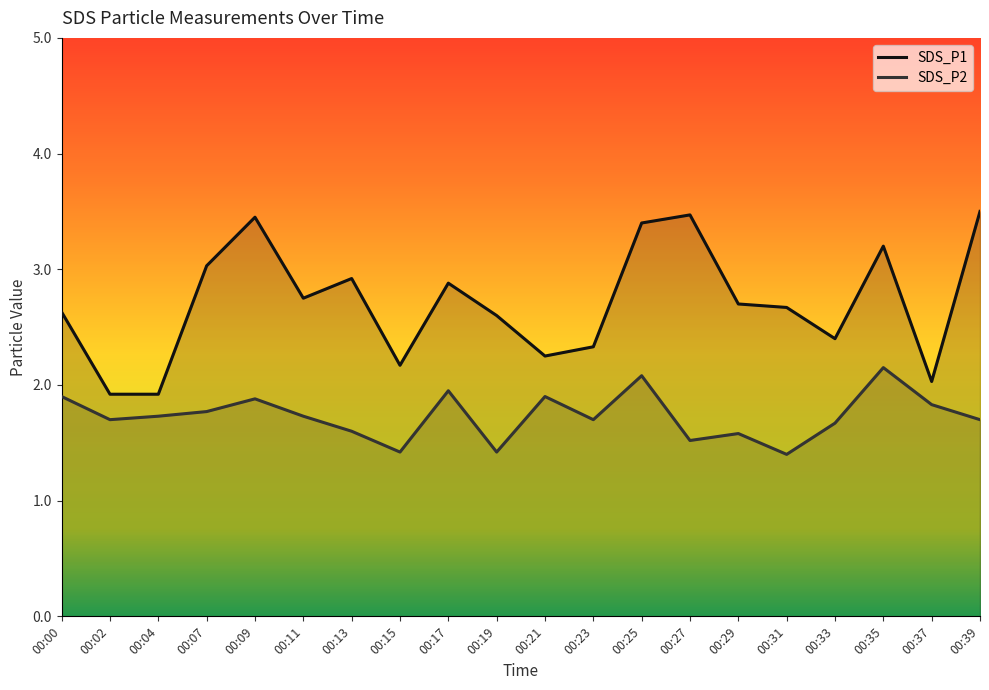

In SDS_P1, how many points are higher than both neighbors (excluding endpoints)?

5